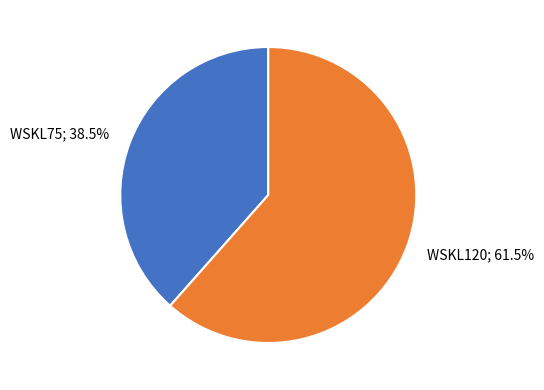

Is there any slice that represents more than half of the pie?

Yes